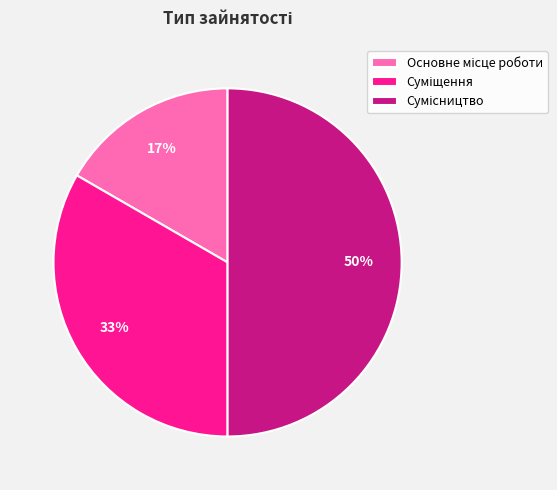

To the nearest percent, what is the average slice percentage?

33%